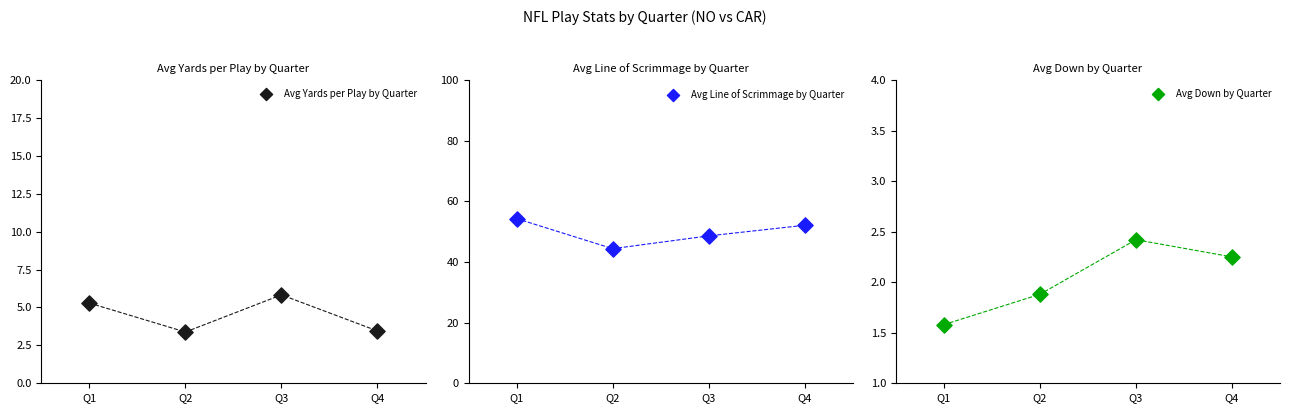

At how many categories does at least one series exceed 40?

4